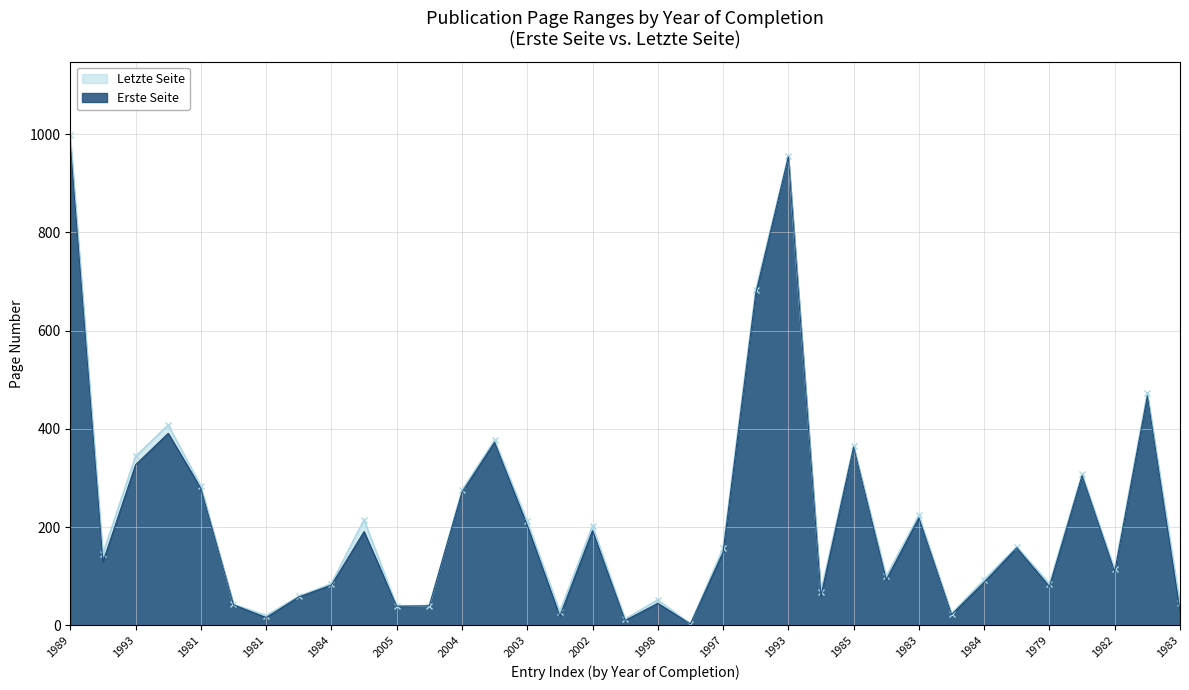

At which category does Letzte Seite reach its first local peak?

1989